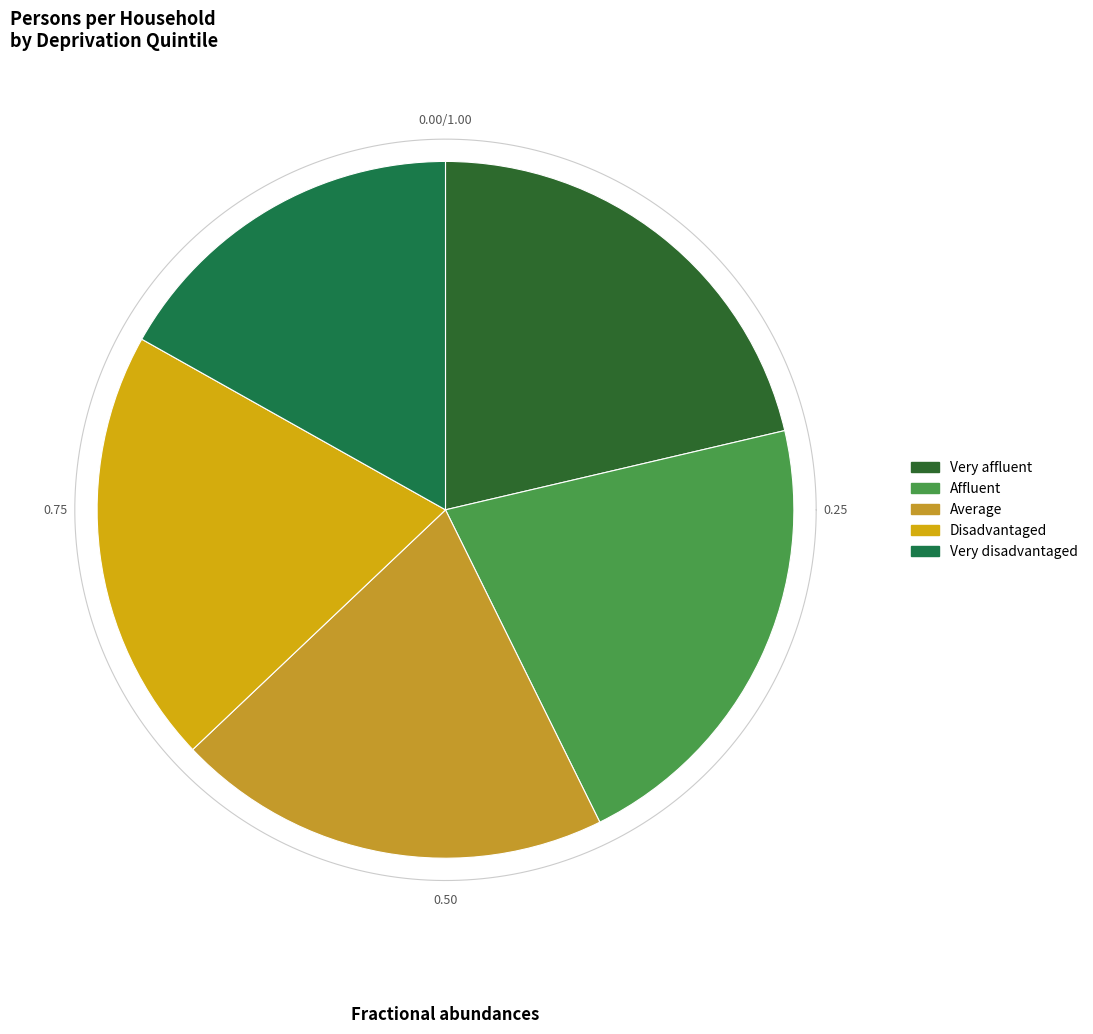

How many segments does this pie chart have?

5